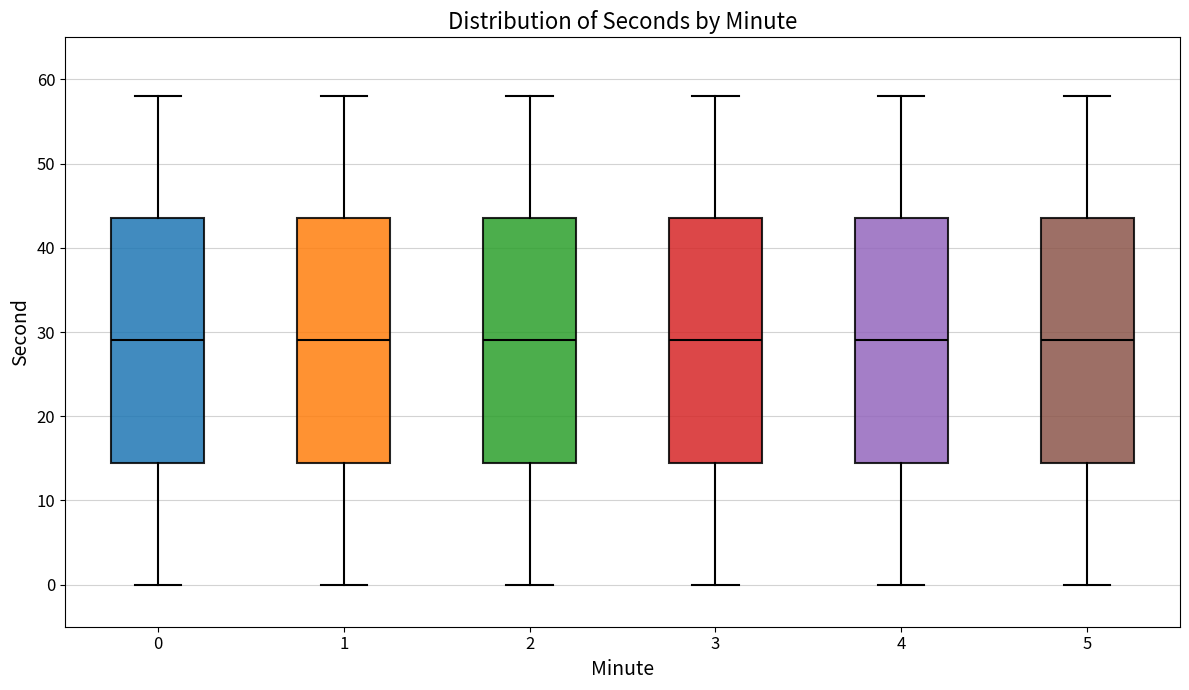

Reading left to right, read every box against the y-axis: the position of its median line, the range the box covers, and the ends of its whiskers. The values are not printed on the chart, so give them approximately, as read against the axis.

0: median 29, box 15 to 44, whiskers 0 to 58
1: median 29, box 15 to 44, whiskers 0 to 58
2: median 29, box 15 to 44, whiskers 0 to 58
3: median 29, box 15 to 44, whiskers 0 to 58
4: median 29, box 15 to 44, whiskers 0 to 58
5: median 29, box 15 to 44, whiskers 0 to 58